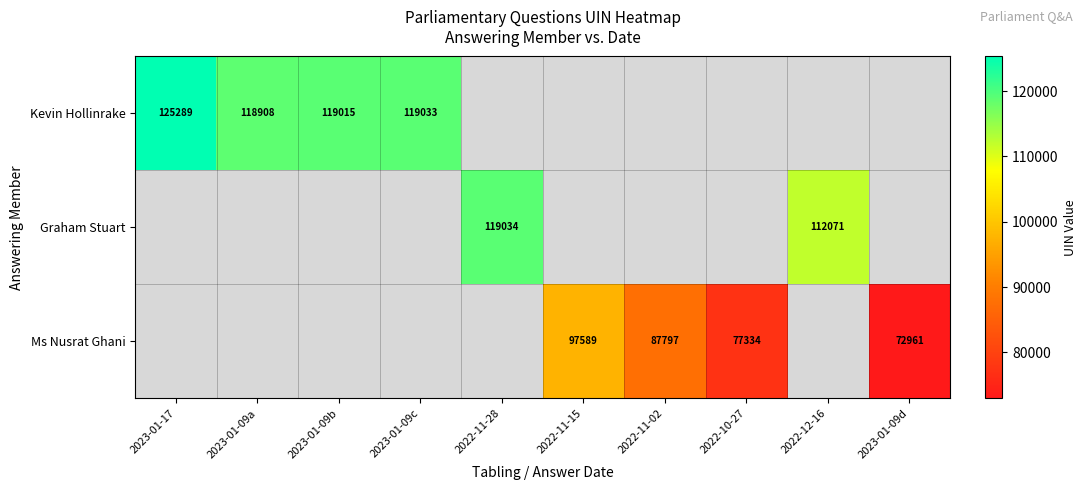

Between 2023-01-09b and 2023-01-17, which is larger?

2023-01-17